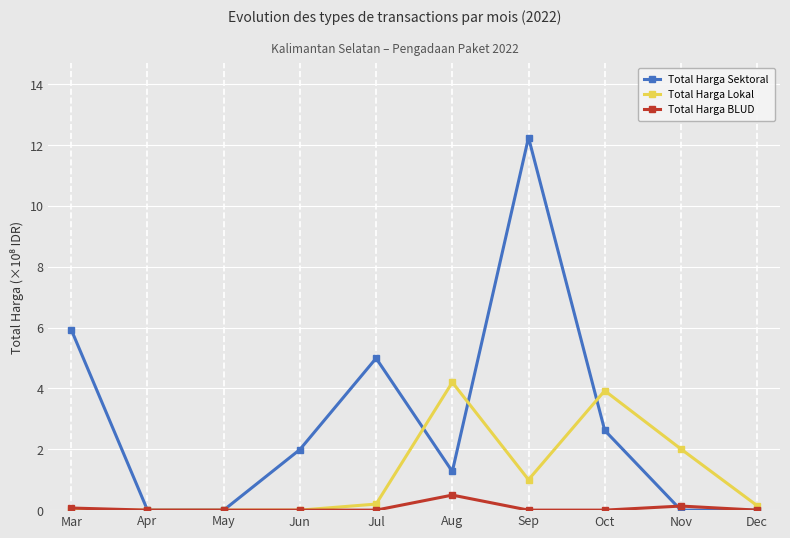

Is this an area chart (filled region under the line)?

No